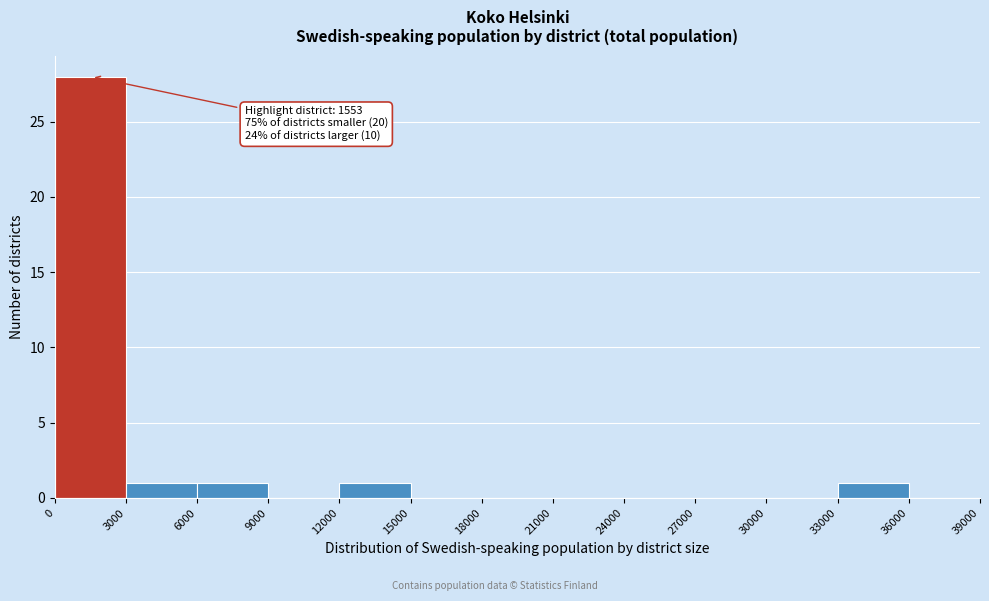

Which range on the x-axis has the tallest bar?

0 to 3000